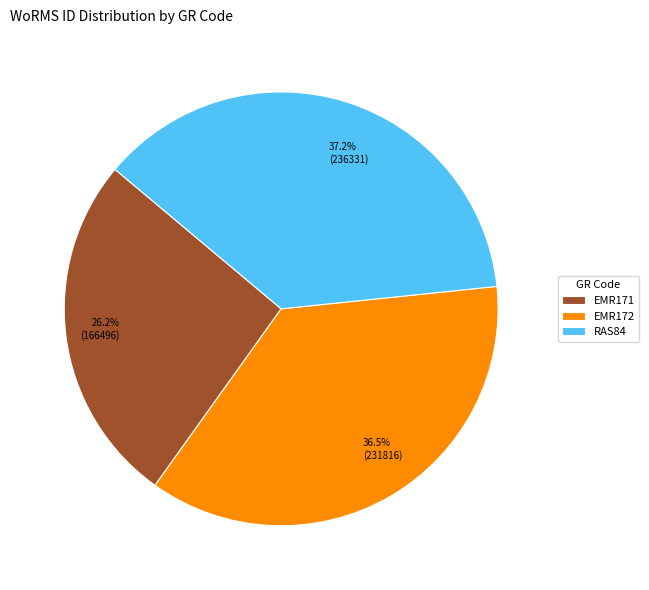

What is the largest slice in the pie chart?

RAS84